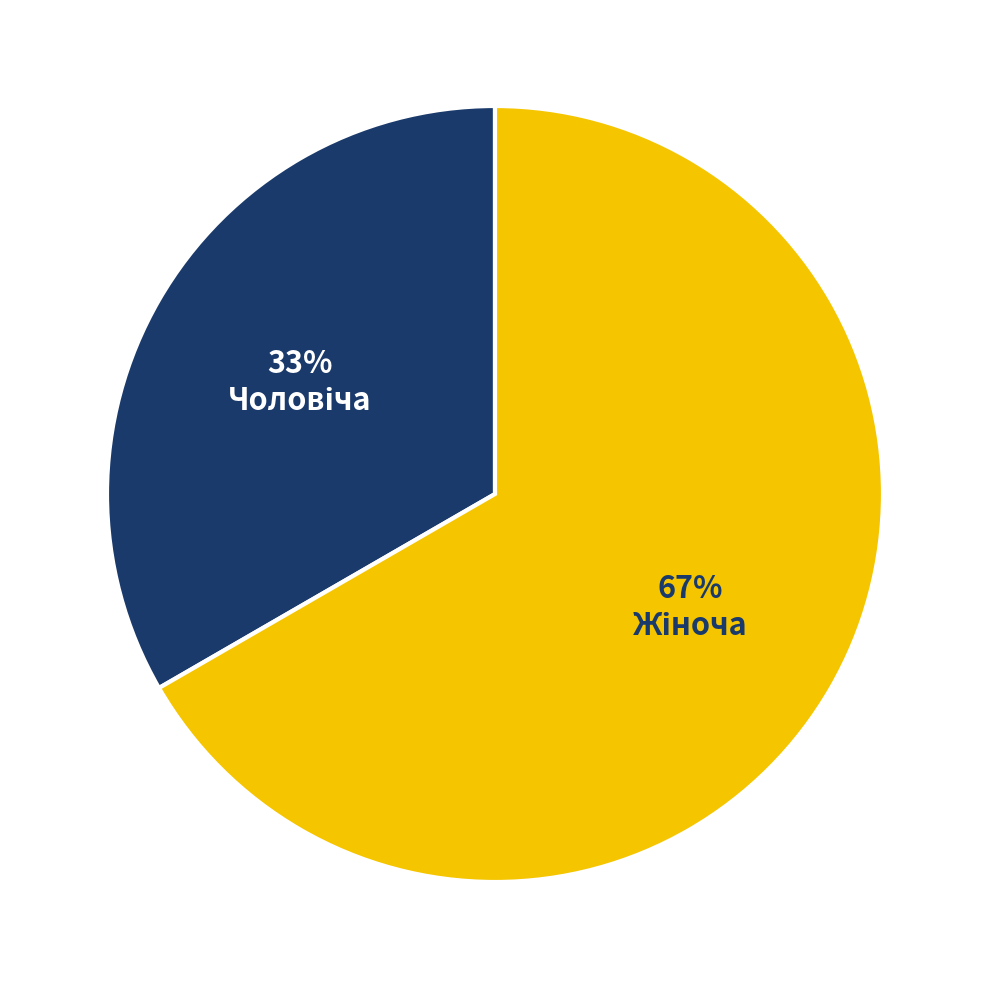

Count the number of slices in the pie.

2